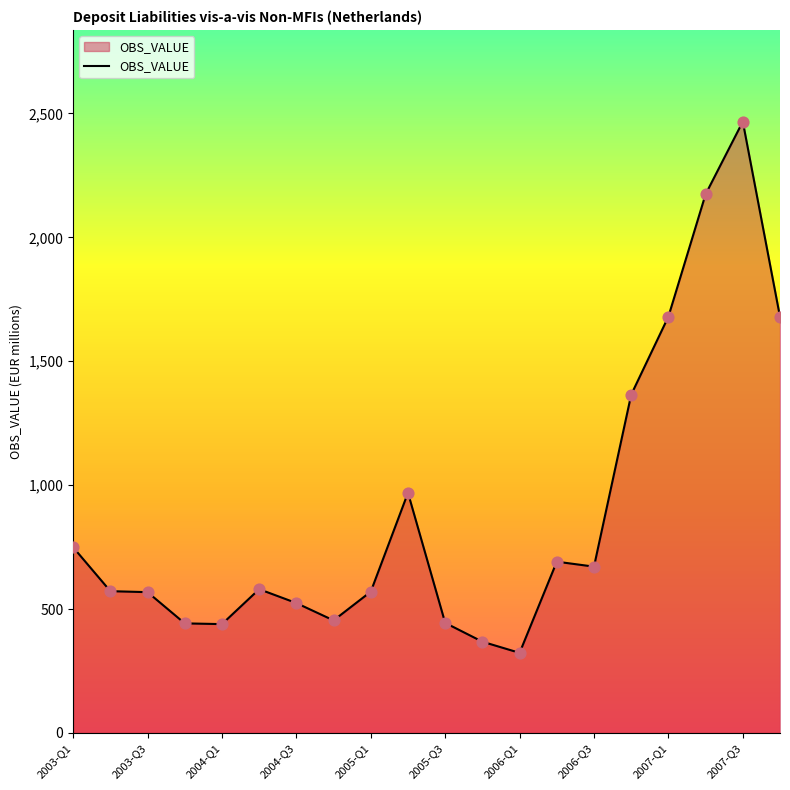

What is the difference between the maximum and minimum values?

2144